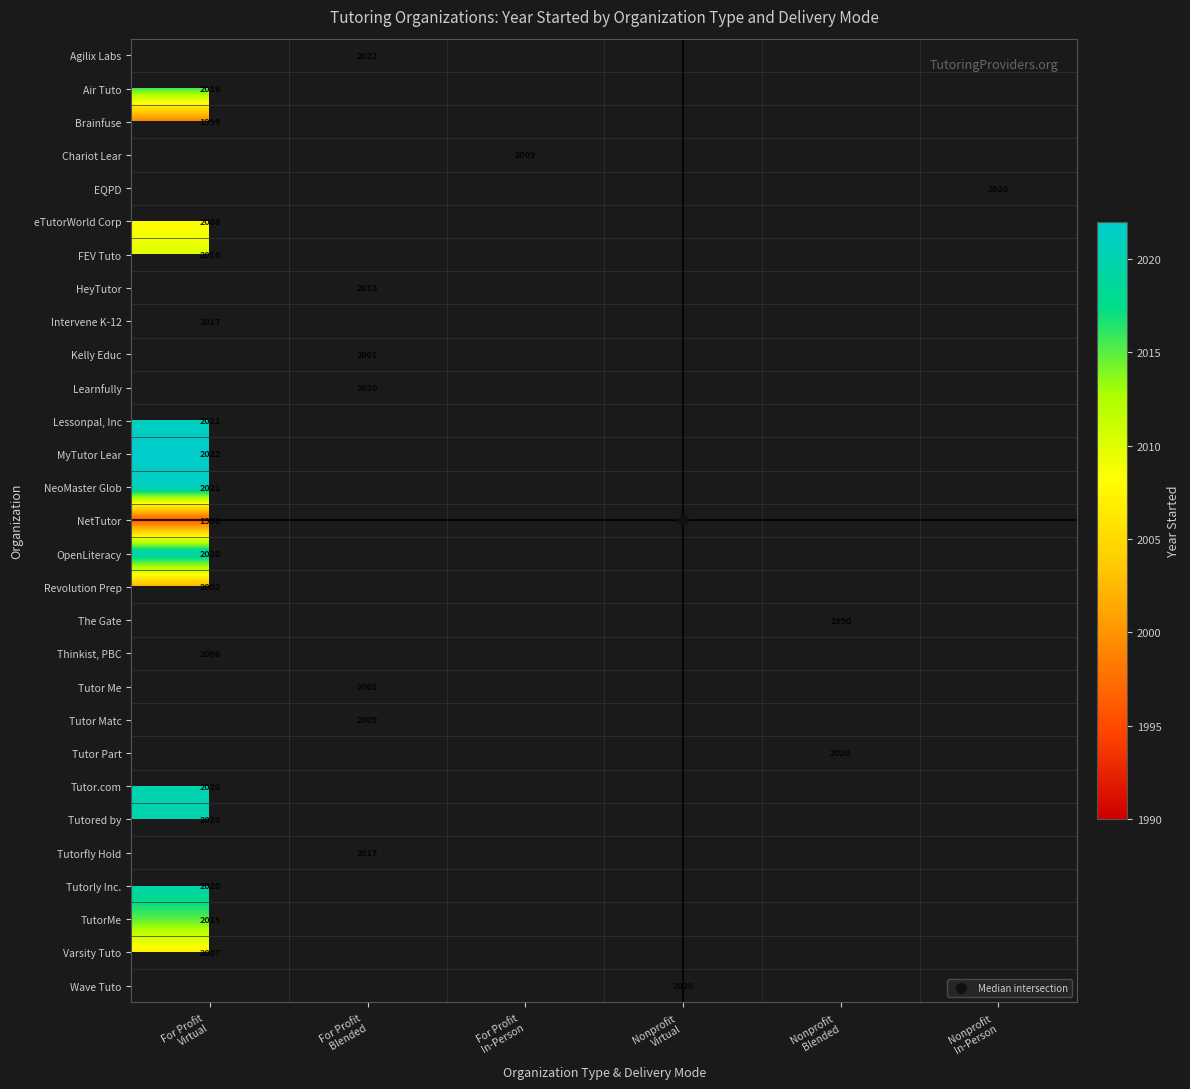

Which category has the lowest value across all series?

Nonprofit
Blended